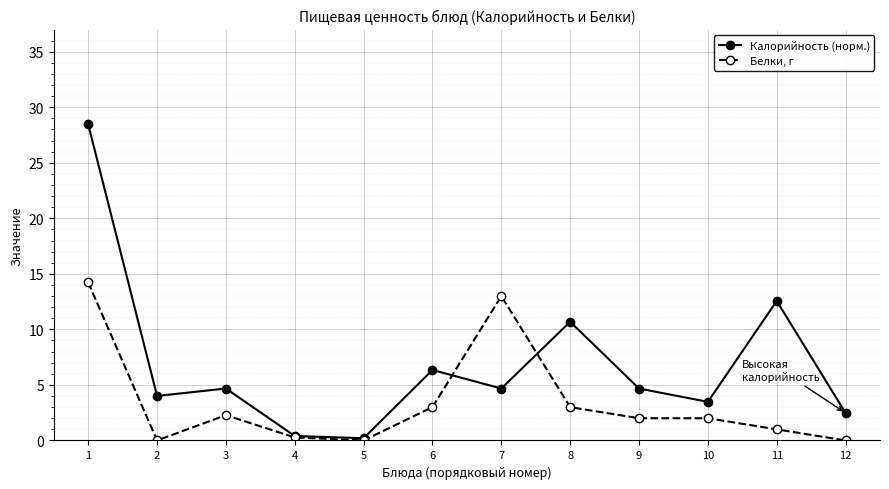

Rank the series at 6 from lowest to highest value.

Белки, г, Калорийность (норм.)